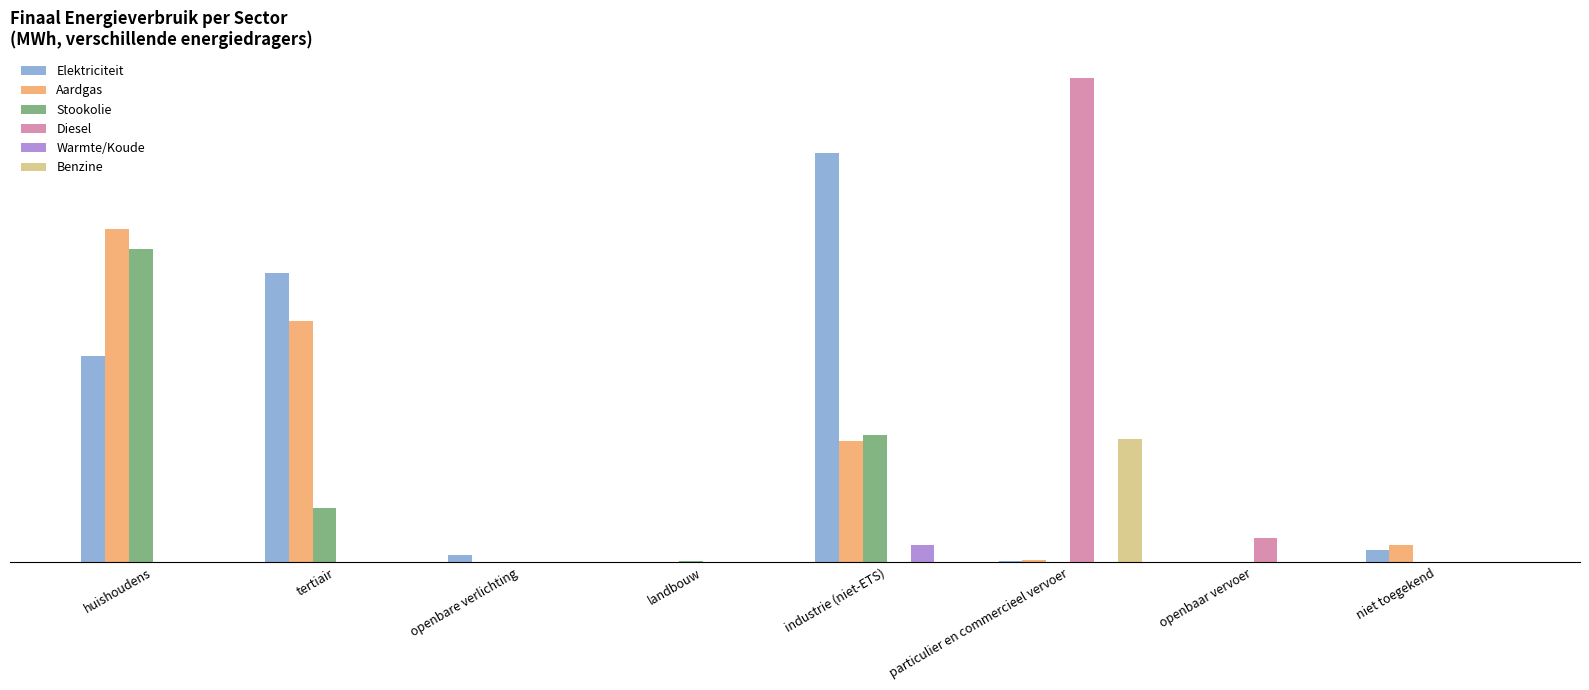

What are all the series names shown in the legend?

Elektriciteit, Aardgas, Stookolie, Diesel, Warmte/Koude, Benzine